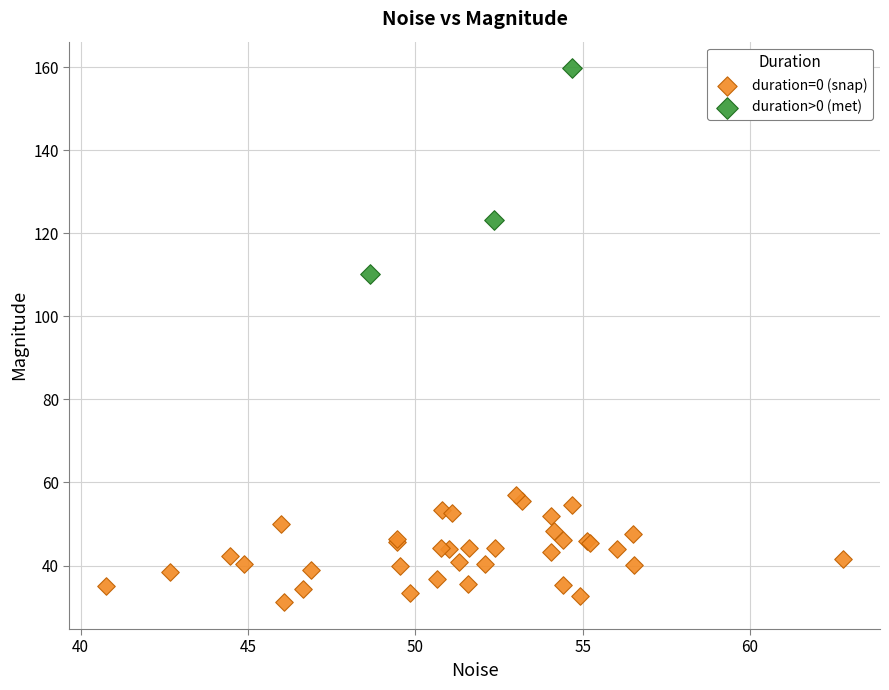

Which series has the widest spread of Y values?

duration>0 (met)